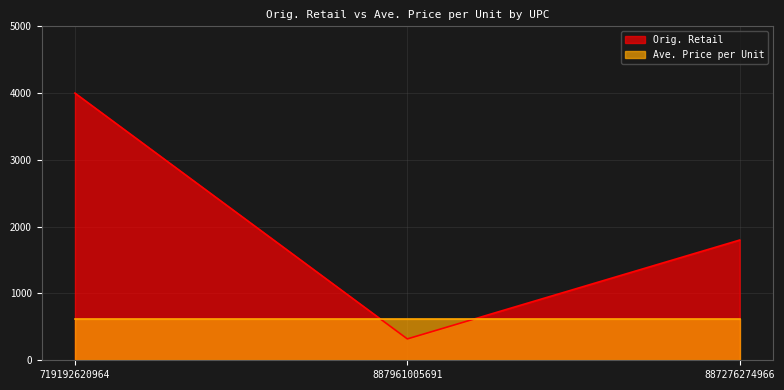

Reading left to right, list all the values displayed in this chart.

4000.0	320.0	1800.0